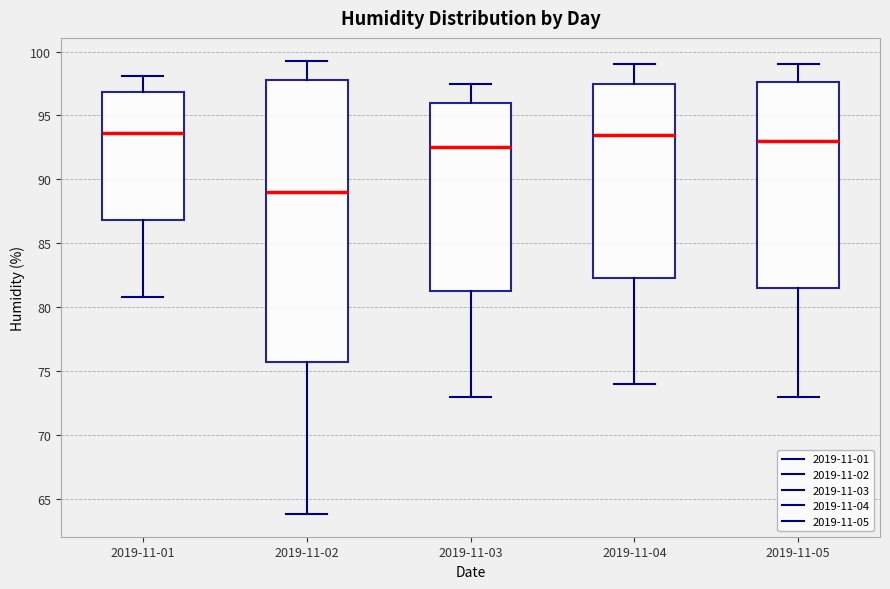

Reading left to right, read every box against the y-axis: the position of its median line, the range the box covers, and the ends of its whiskers. The values are not printed on the chart, so give them approximately, as read against the axis.

2019-11-01: median 93.5, box 87.0 to 97.0, whiskers 81.0 to 98.0
2019-11-02: median 89.0, box 75.5 to 98.0, whiskers 64.0 to 99.5
2019-11-03: median 92.5, box 81.5 to 96.0, whiskers 73.0 to 97.5
2019-11-04: median 93.5, box 82.5 to 97.5, whiskers 74.0 to 99.0
2019-11-05: median 93.0, box 81.5 to 97.5, whiskers 73.0 to 99.0